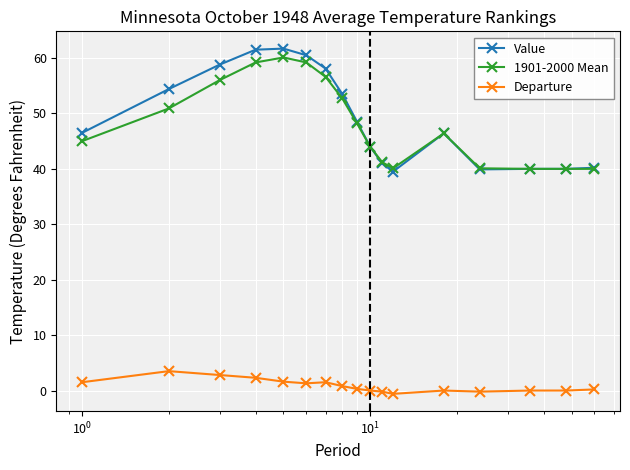

What is the average value of the Departure series?

0.9